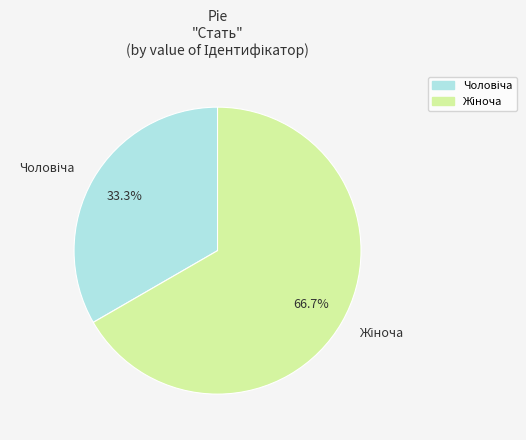

Does any single category account for the majority?

Yes